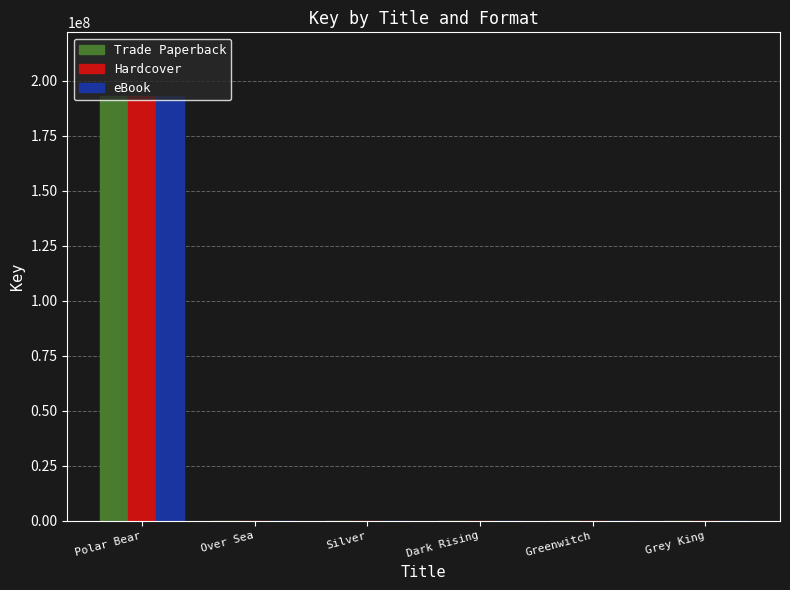

The Trade Paperback series shows 6248 at Dark Rising. True or false?

True